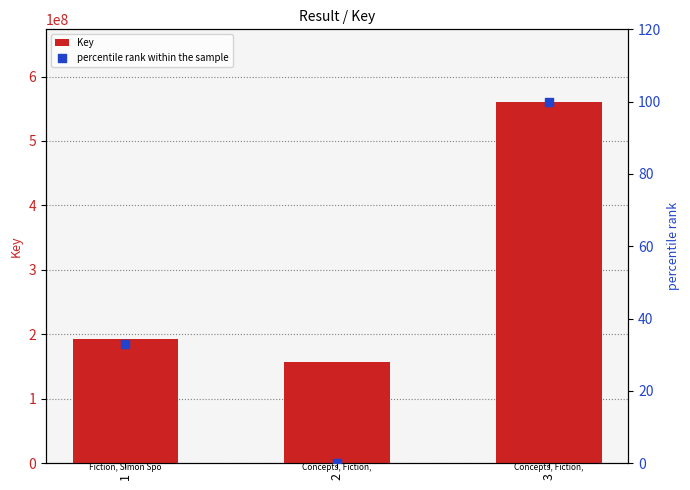

What are all the series names shown in the legend?

Key, percentile rank within the sample